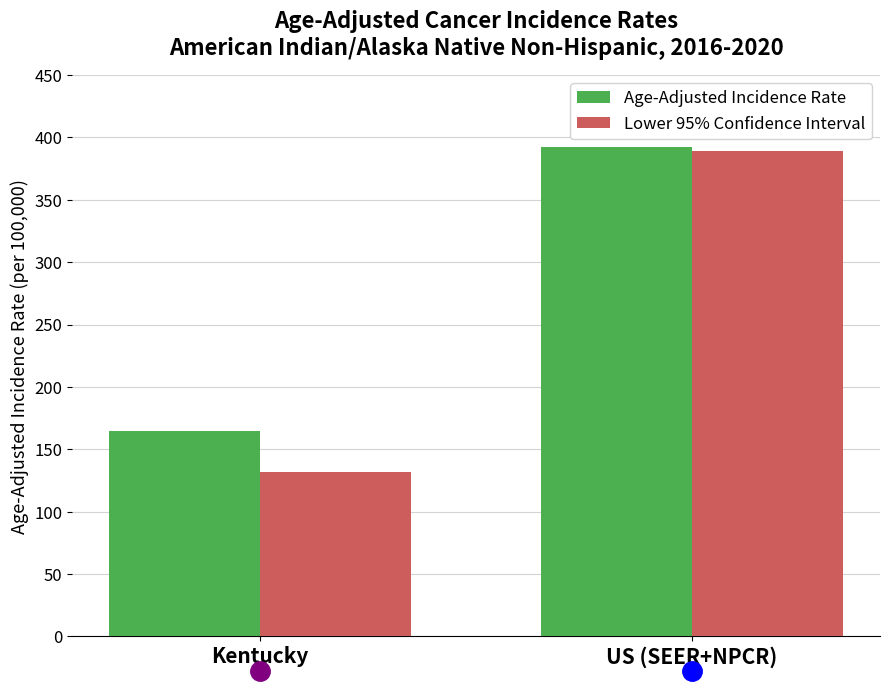

At which category is the sum across all series the highest?

US (SEER+NPCR)